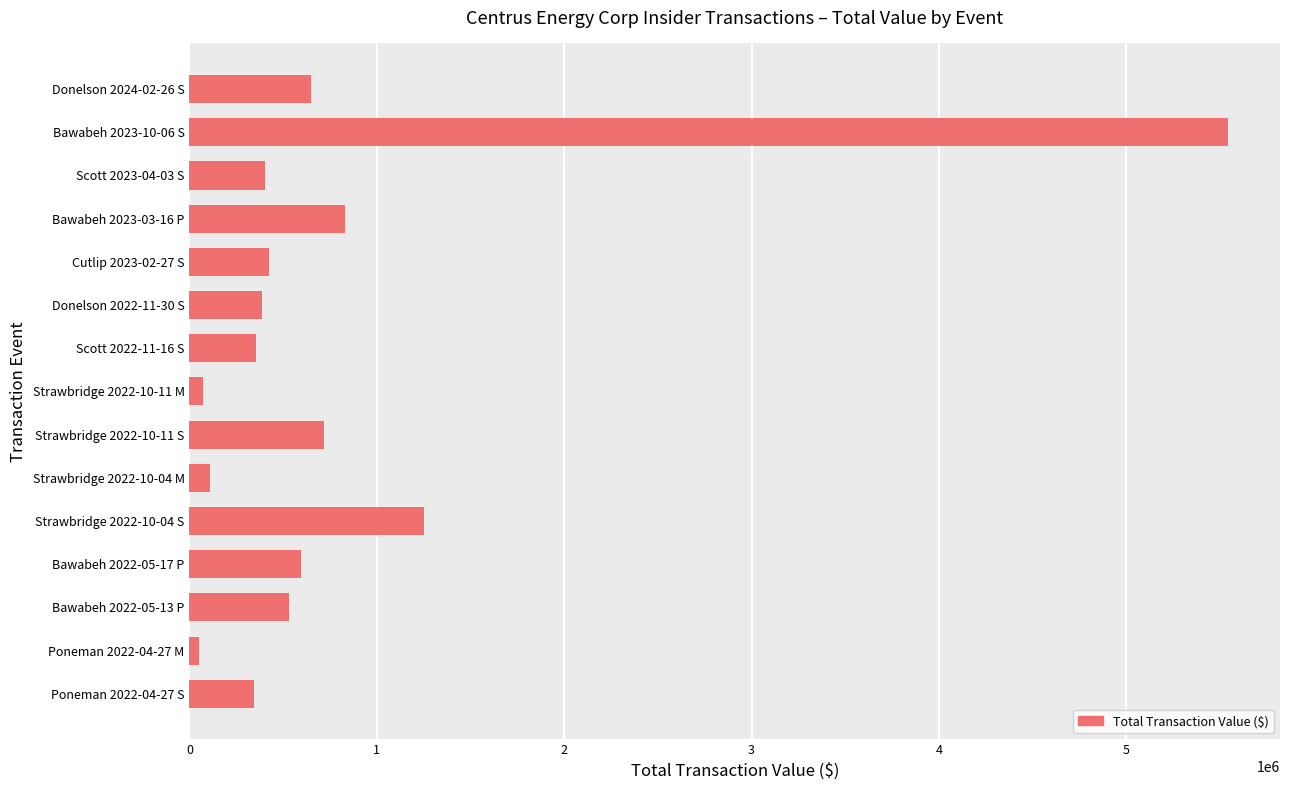

Does the chart contain any negative values?

No